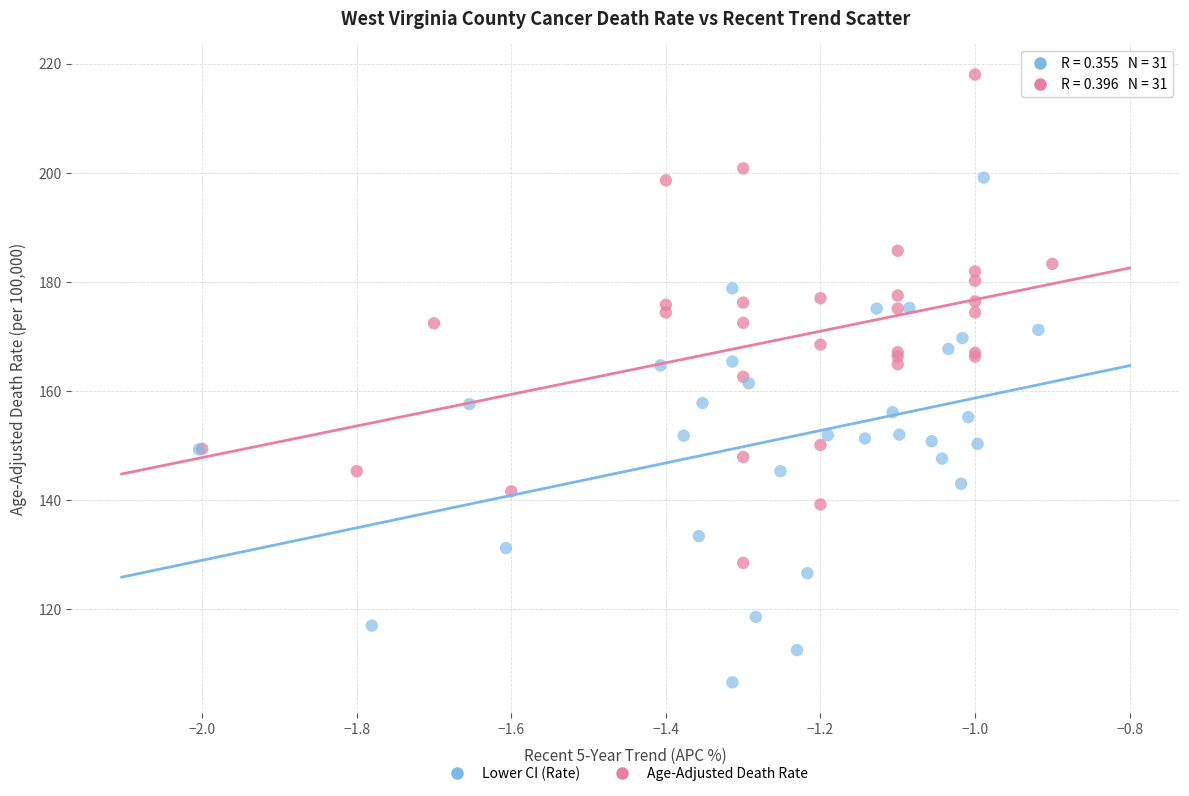

Which series reaches the minimum Y coordinate?

Lower CI (Rate)